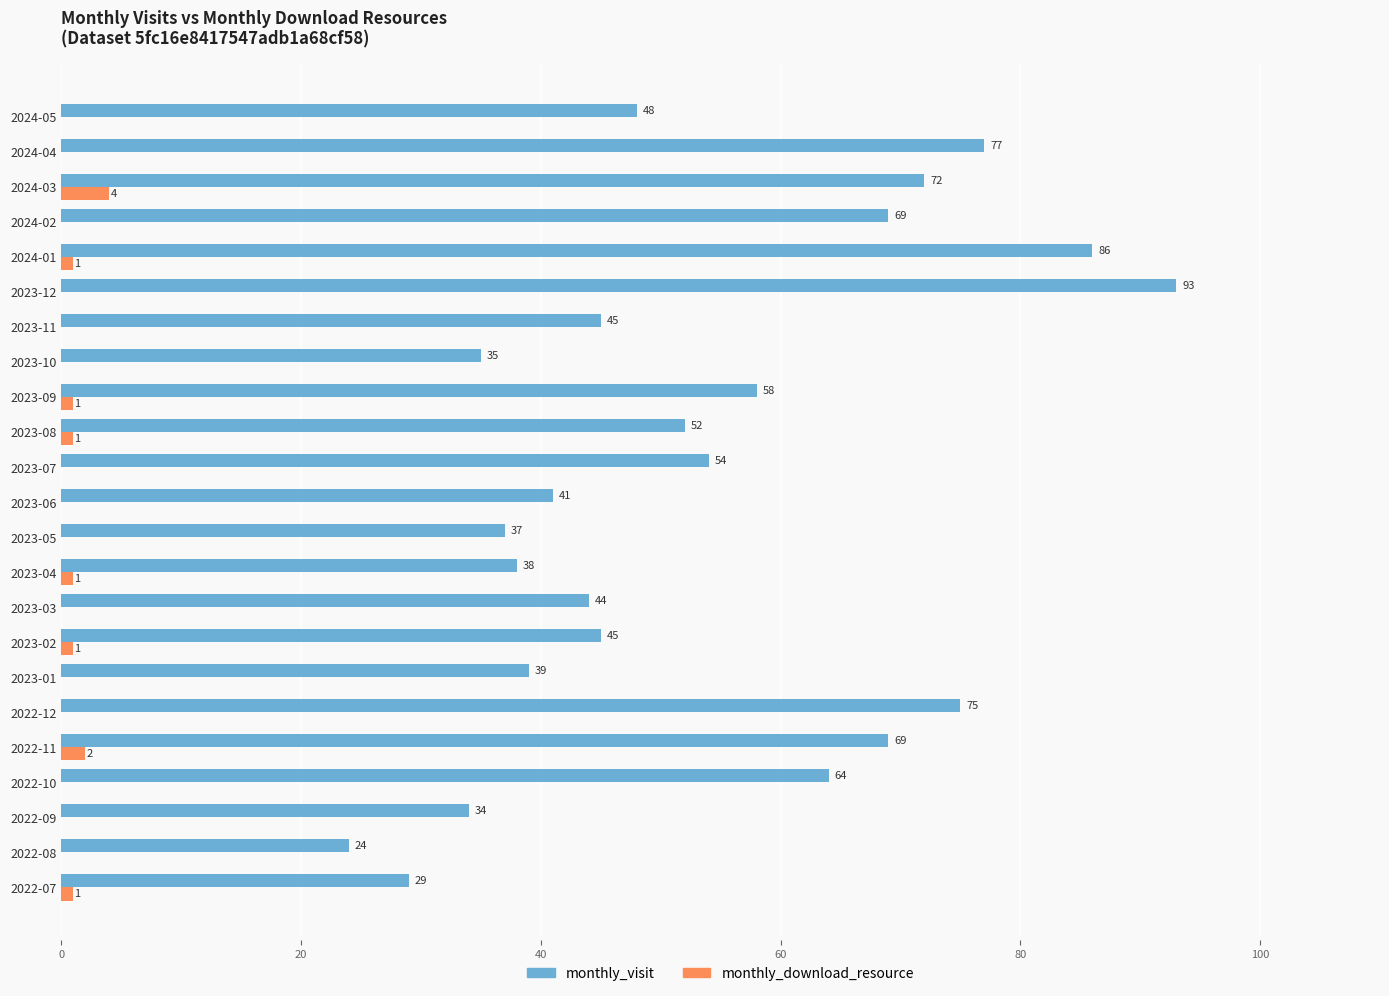

At which label does monthly_download_resource reach its peak?

2024-03